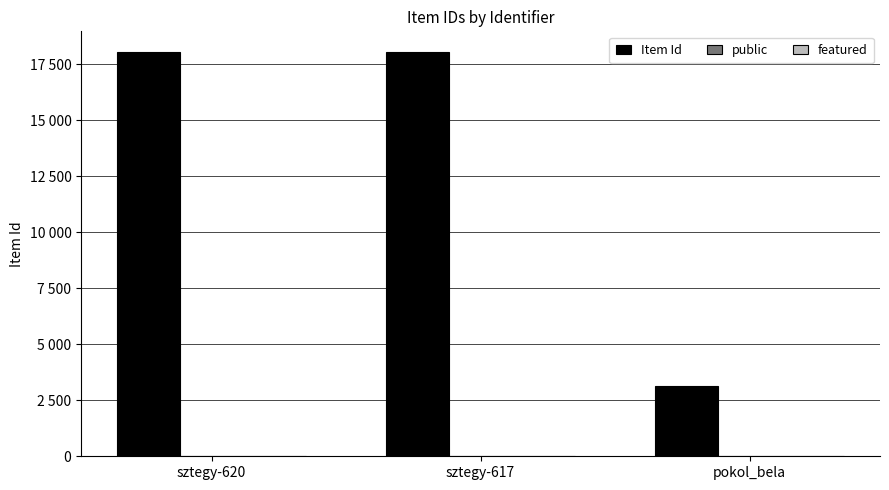

Are the bars grouped side by side (vs. stacked)?

Yes